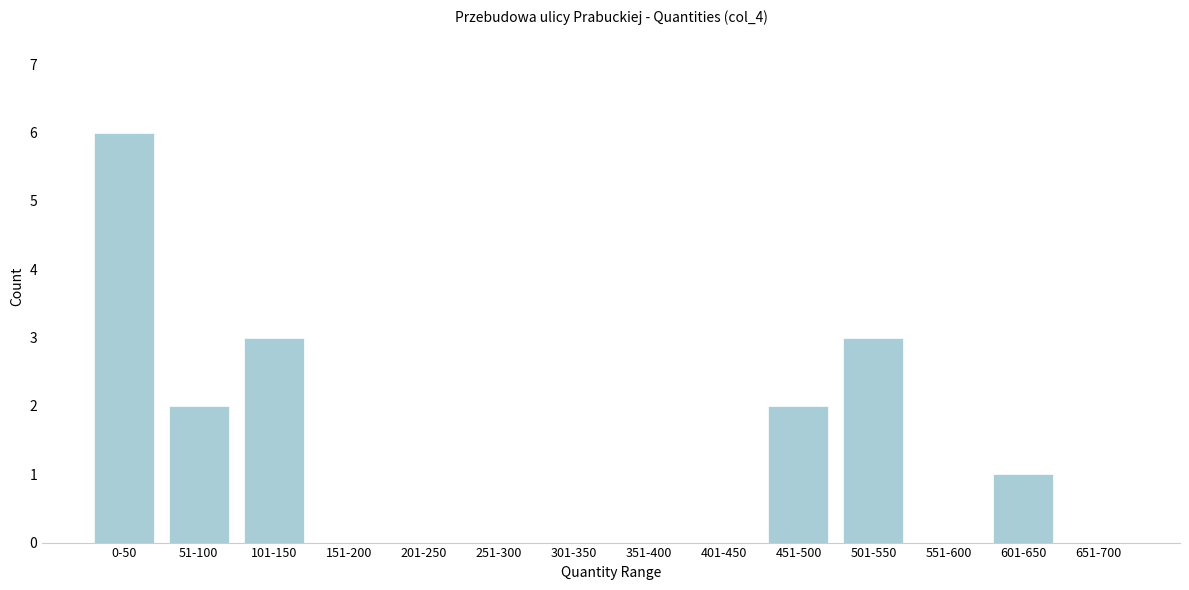

Reading right to left, what are all the values shown in this chart?

651-700=0	601-650=1	551-600=0	501-550=3	451-500=2	401-450=0	351-400=0	301-350=0	251-300=0	201-250=0	151-200=0	101-150=3	51-100=2	0-50=6